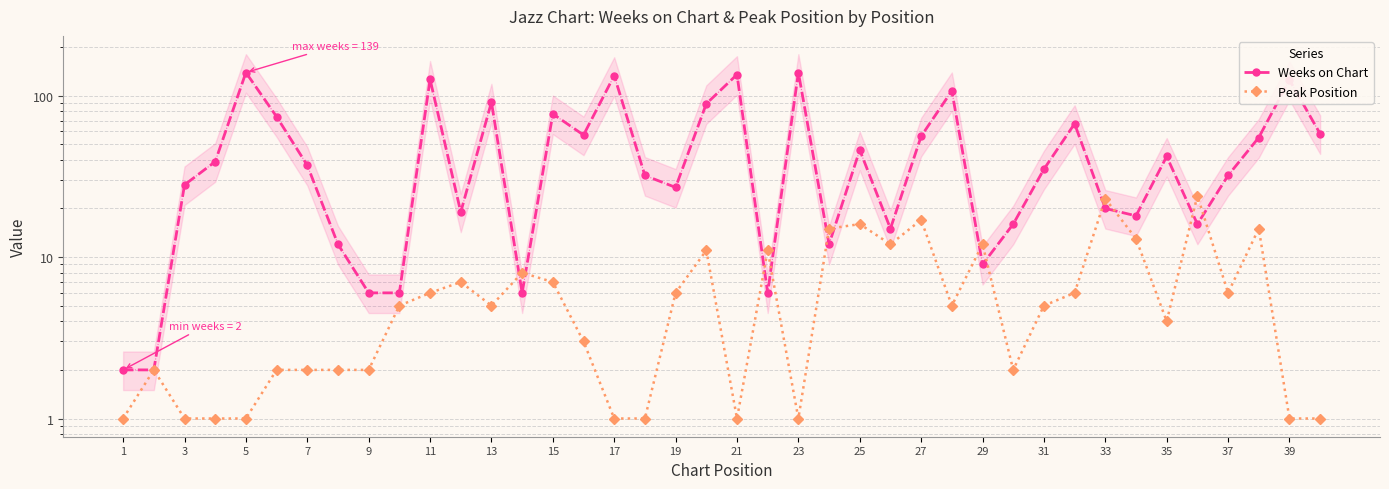

The value of Peak Position at 15 is 9. True or false?

False